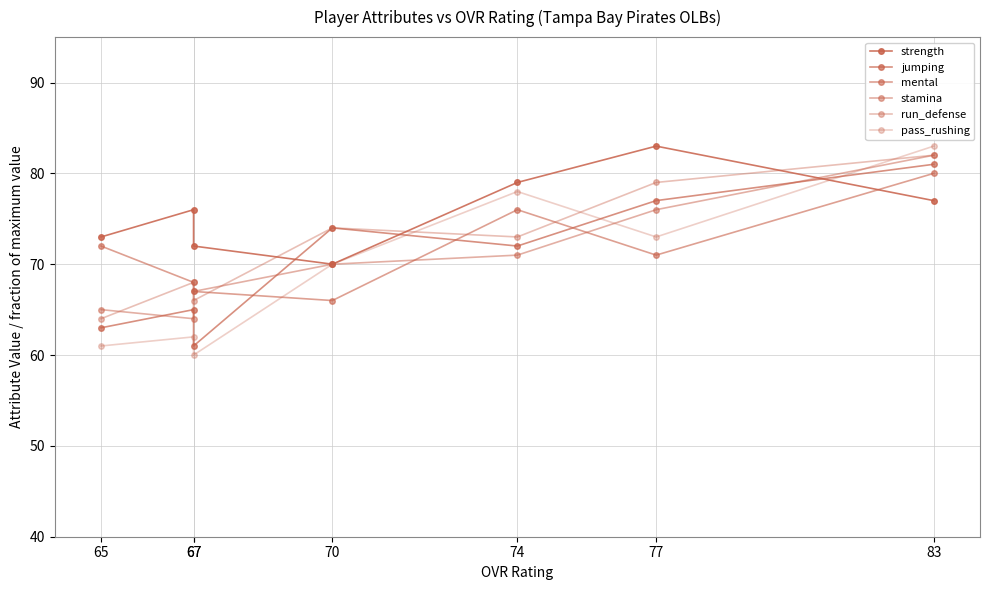

Which series ends up on top after the final intersection of strength and run_defense?

strength